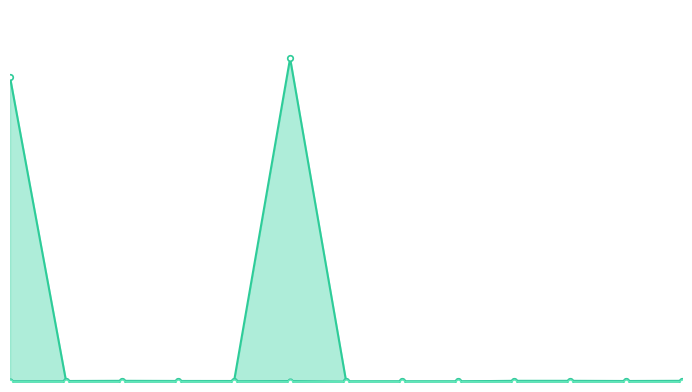

How many values in the 咨询电话 series are below 60109000?

6